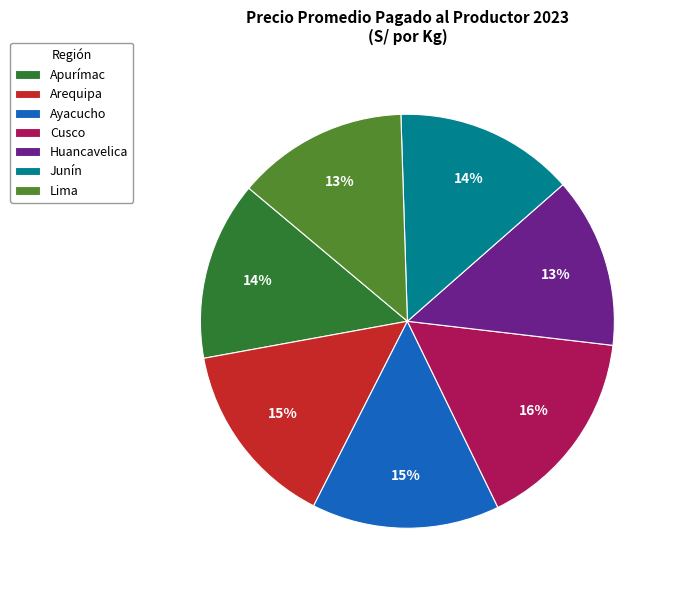

Approximately how many times larger is the value at Huancavelica compared to Ayacucho?

0.9